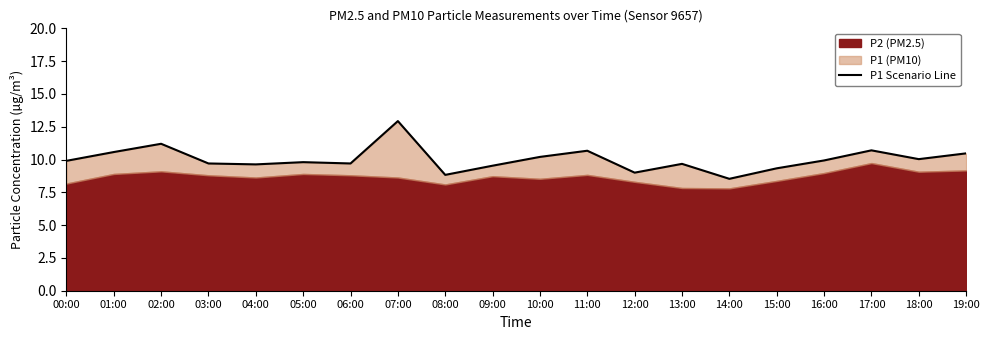

Reading left to right, what are all the values shown in this chart?

00:00=9.9	01:00=10.6	02:00=11.2	03:00=9.7	04:00=9.6	05:00=9.8	06:00=9.7	07:00=12.9	08:00=8.8	09:00=9.5	10:00=10.2	11:00=10.7	12:00=9.0	13:00=9.7	14:00=8.5	15:00=9.3	16:00=9.9	17:00=10.7	18:00=10.0	19:00=10.5